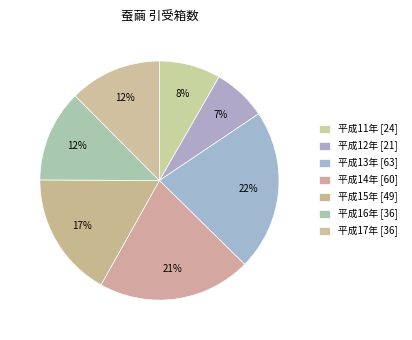

Rank the categories by value from highest to lowest.

平成13年 [63], 平成14年 [60], 平成15年 [49], 平成16年 [36], 平成17年 [36], 平成11年 [24], 平成12年 [21]